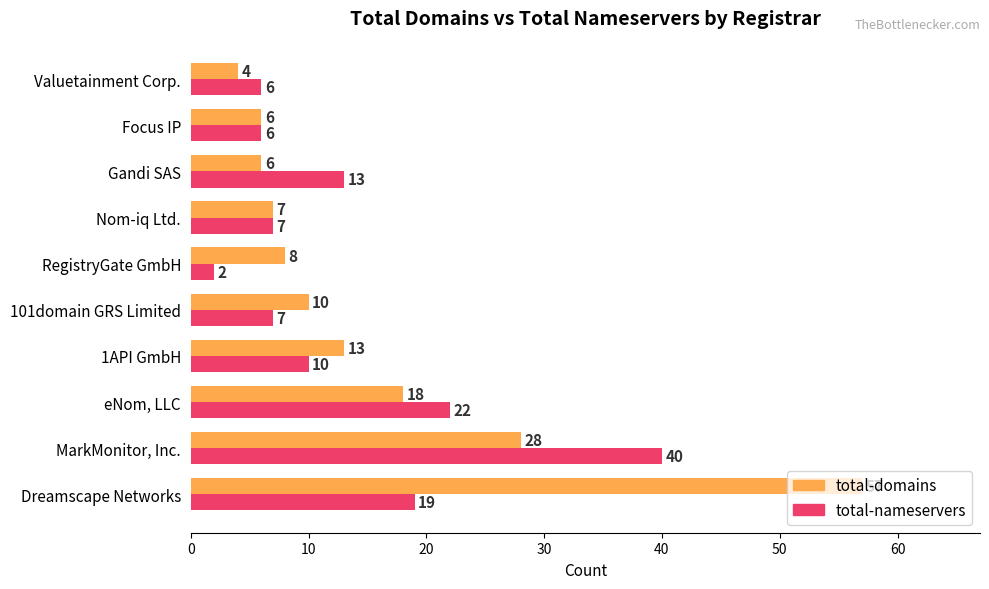

Between Nom-iq Ltd. and Valuetainment Corp., which series saw the biggest shift?

total-domains